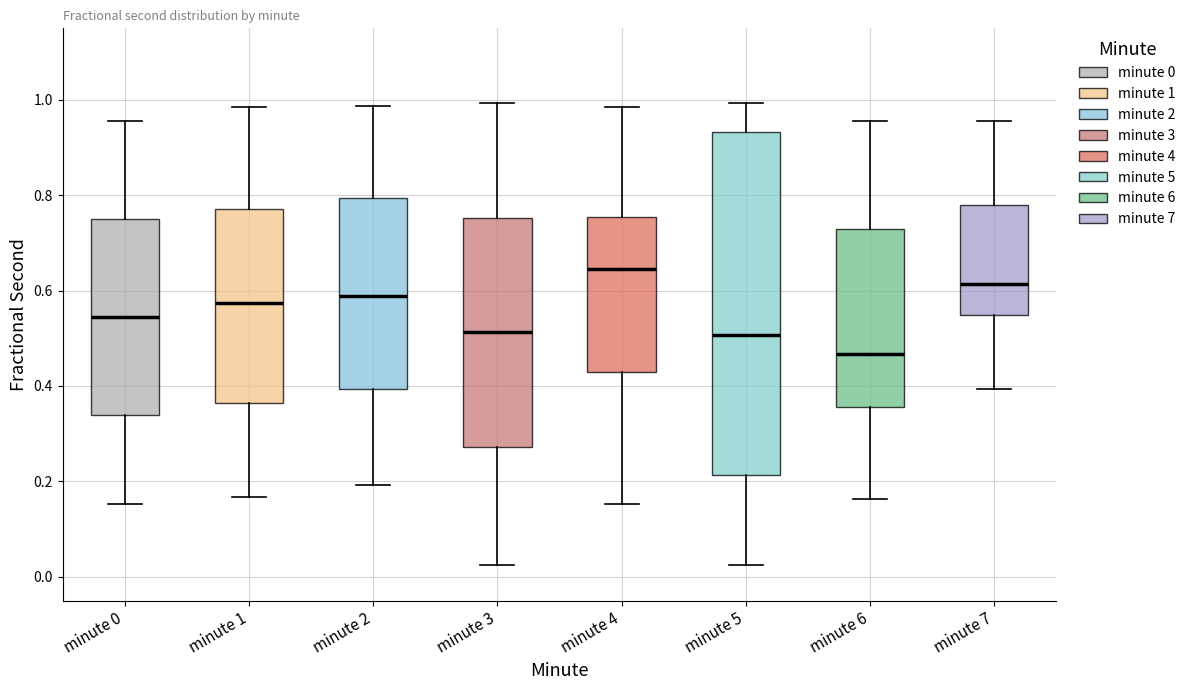

Reading left to right, transcribe this box plot: for each box, give where its median line is, the range the box spans, and where its two whiskers end, as read against the y-axis. The values are not printed on the chart, so give them approximately, as read against the axis.

minute 0: median 0.54, box 0.34 to 0.74, whiskers 0.16 to 0.96
minute 1: median 0.58, box 0.36 to 0.78, whiskers 0.16 to 0.98
minute 2: median 0.58, box 0.40 to 0.80, whiskers 0.20 to 0.98
minute 3: median 0.52, box 0.28 to 0.76, whiskers 0.02 to 1.00
minute 4: median 0.64, box 0.42 to 0.76, whiskers 0.16 to 0.98
minute 5: median 0.50, box 0.22 to 0.94, whiskers 0.02 to 1.00
minute 6: median 0.46, box 0.36 to 0.72, whiskers 0.16 to 0.96
minute 7: median 0.62, box 0.54 to 0.78, whiskers 0.40 to 0.96